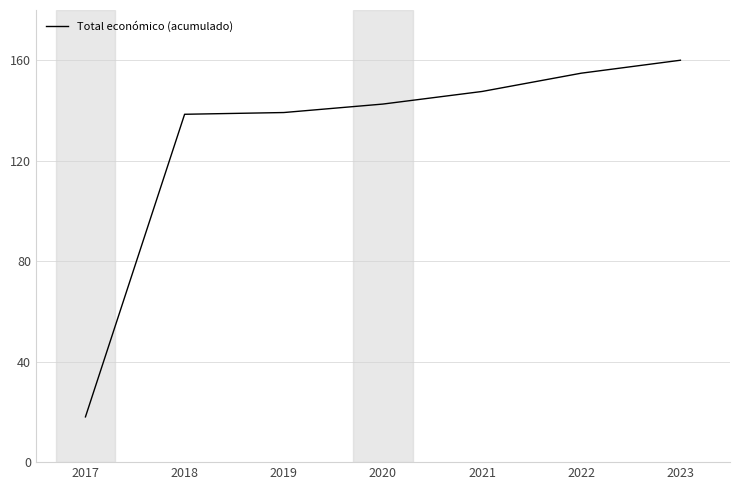

How many categories are shown in the chart?

7